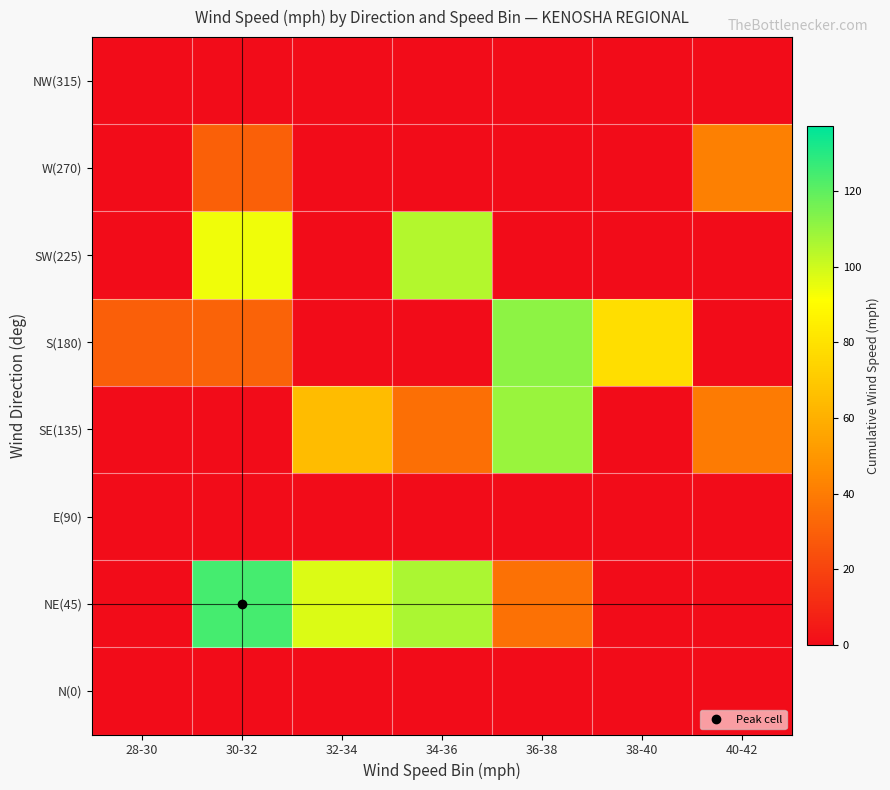

How many values in the NE(45) series exceed 36?

4